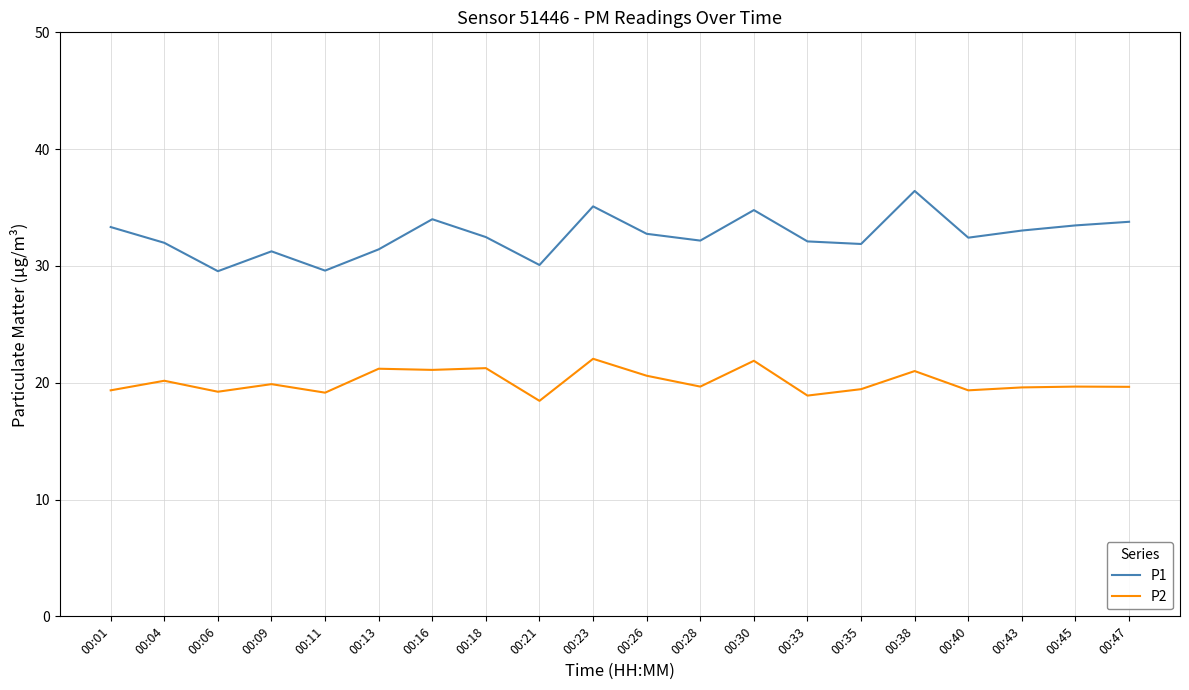

True or false: P1 and P2 cross at least once.

False